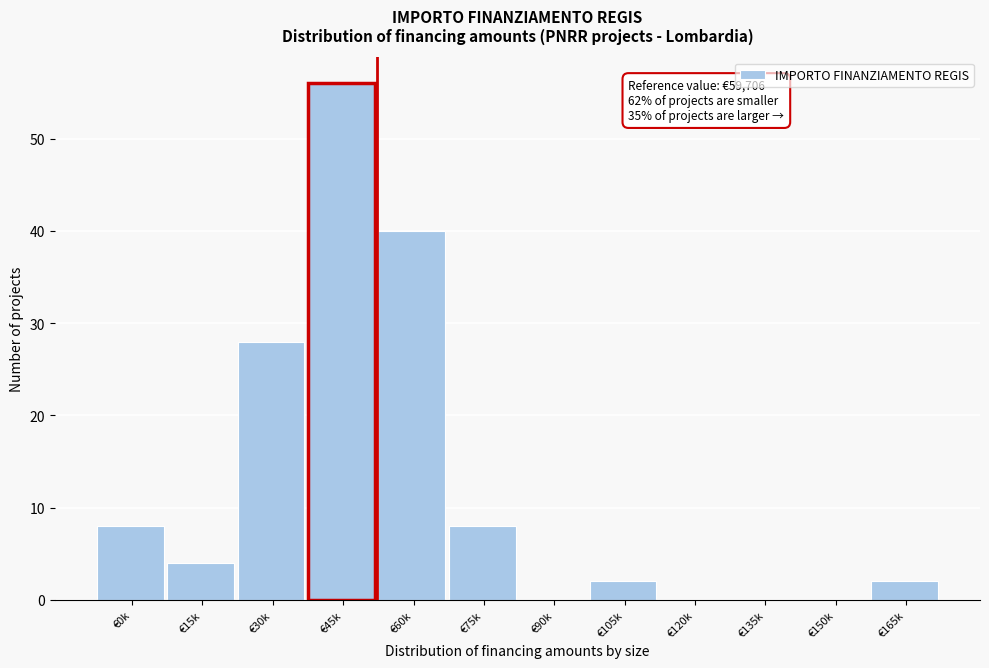

Reading left to right, extract all data points from this chart.

€0k=8	€15k=4	€30k=28	€45k=56	€60k=40	€75k=8	€90k=0	€105k=2	€120k=0	€135k=0	€150k=0	€165k=2